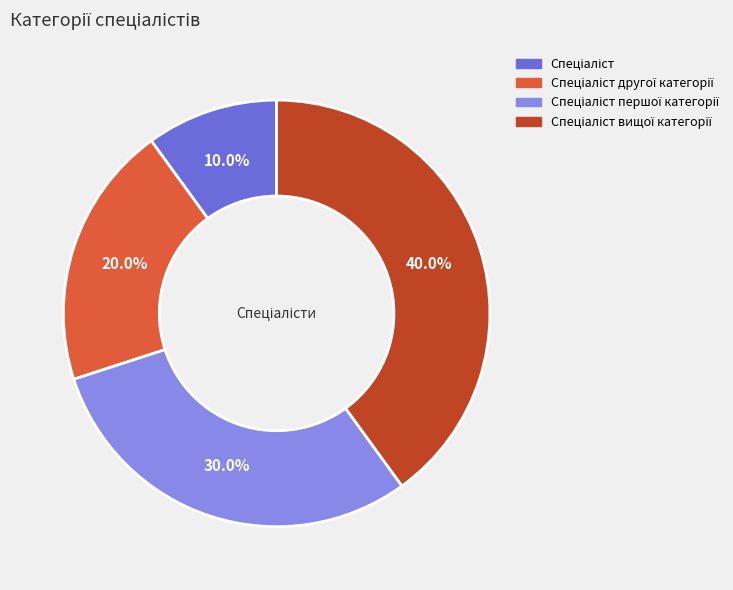

Is there a majority slice in this chart?

No